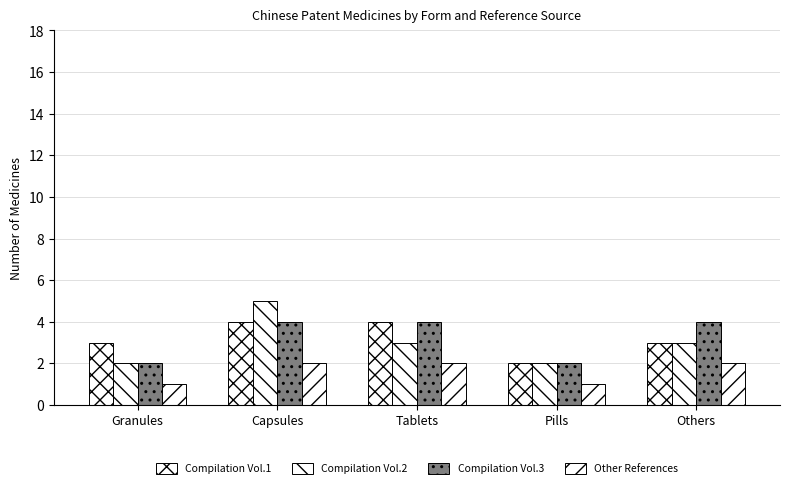

Which has a higher value, Pills or Others?

Others